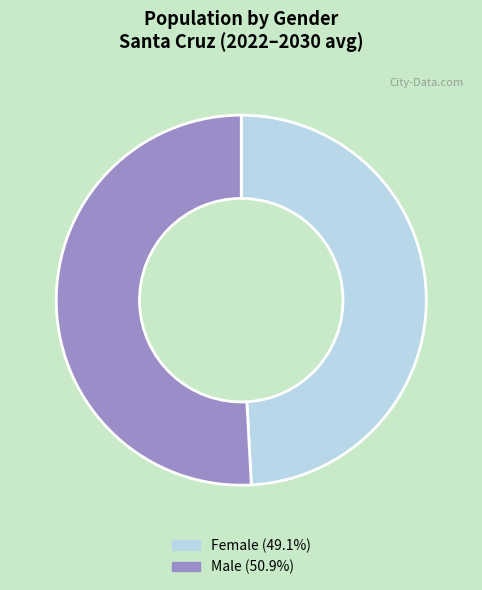

Combined, do Male and Female account for over 50%?

Yes